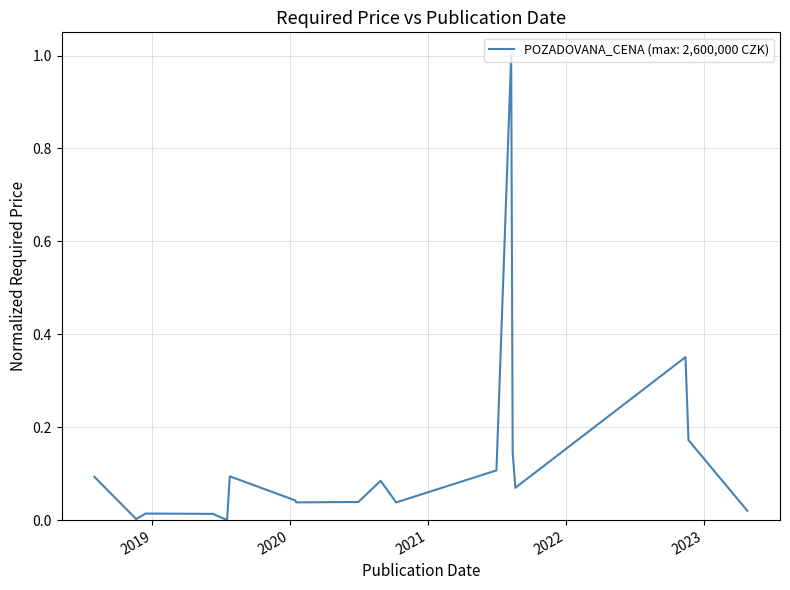

What is the greatest value displayed?

1.0